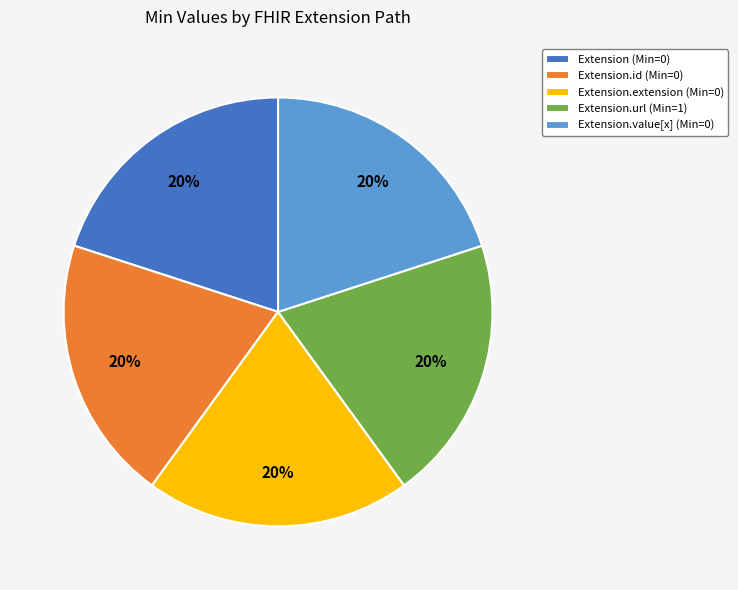

To the nearest percent, what is the average slice percentage?

20%